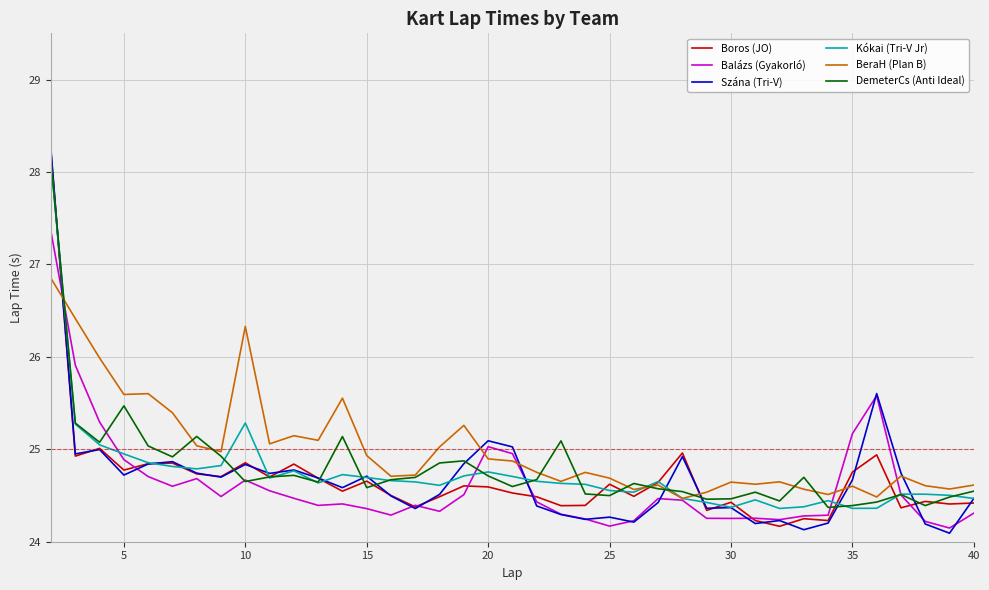

What is the maximum value shown in the chart?

28.2